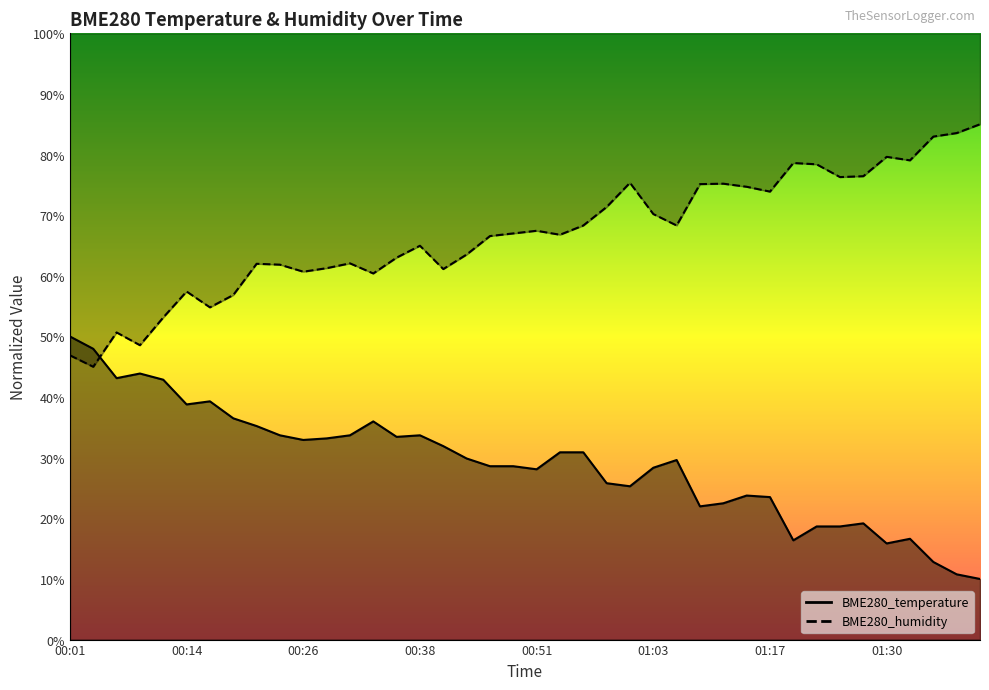

Which category has the lowest value across all series?

01:40